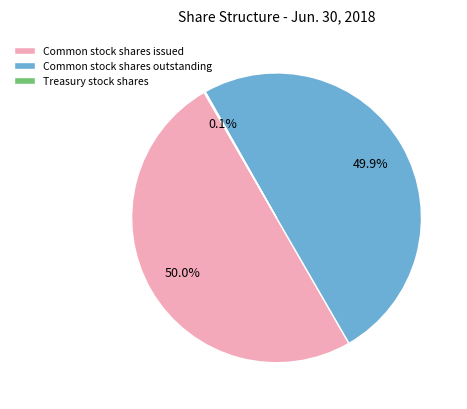

How much of the chart is everything except Common stock shares issued?

50.0%